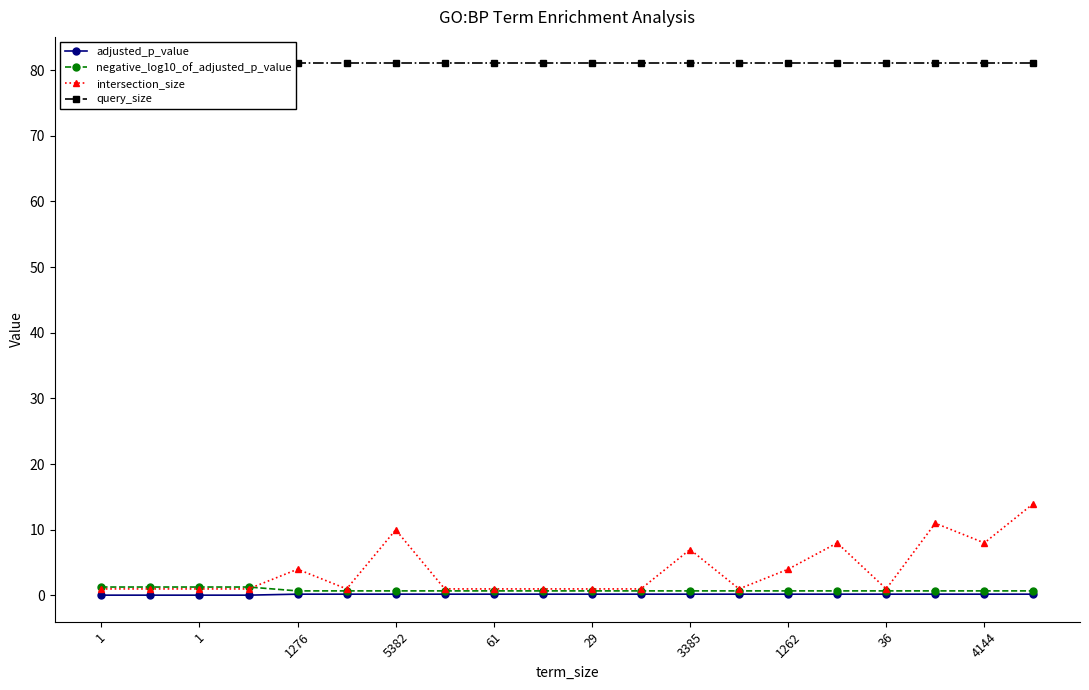

Which category has the lowest value in the adjusted_p_value series?

1